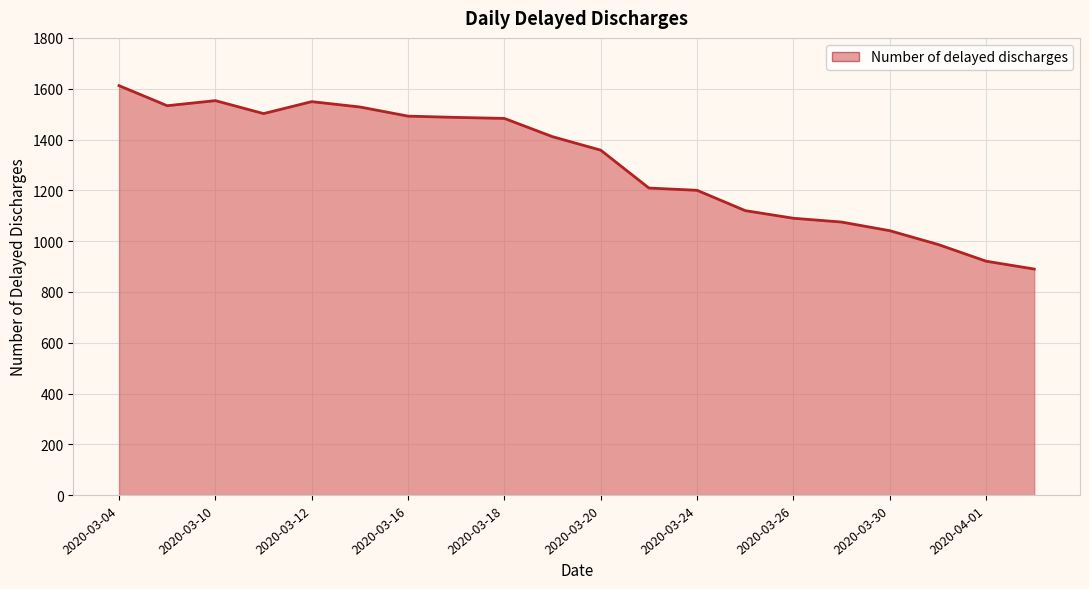

What is the difference between the maximum and minimum values?

722